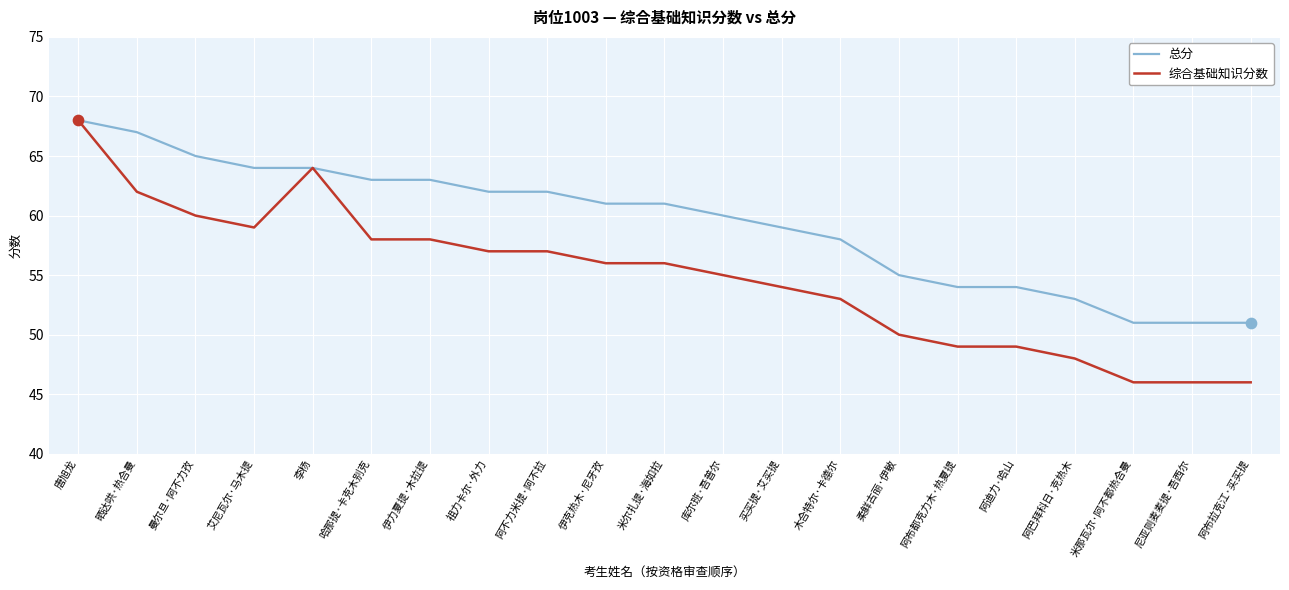

Which series has the widest spread of values?

综合基础知识分数